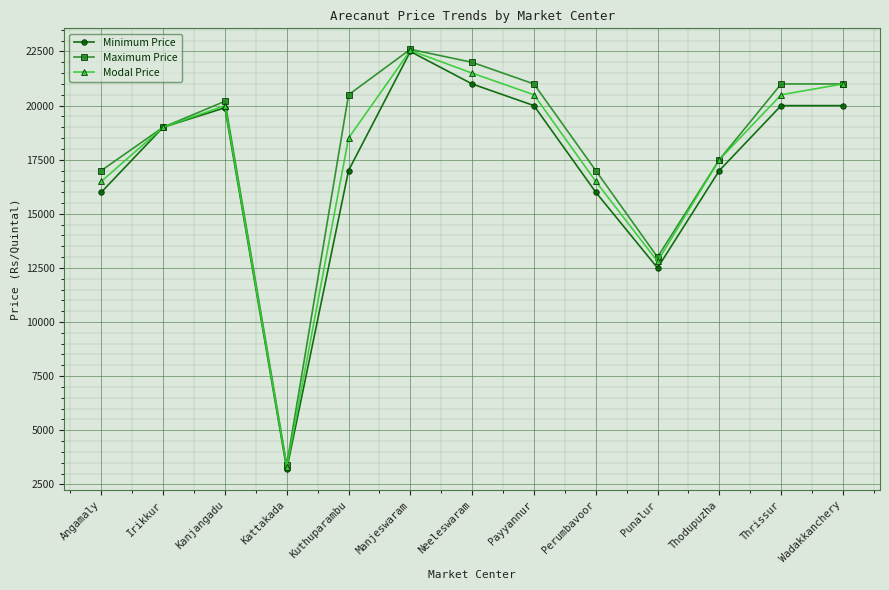

What is the highest value of the Maximum Price series?

22600